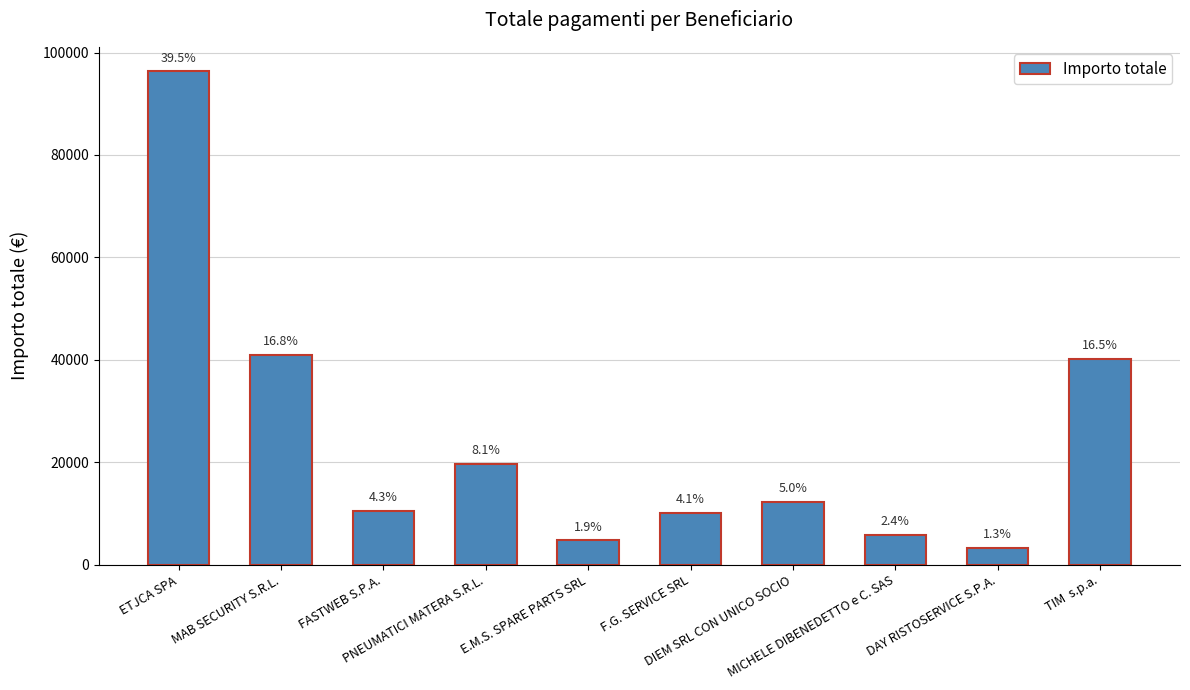

How many bars are there in total?

10